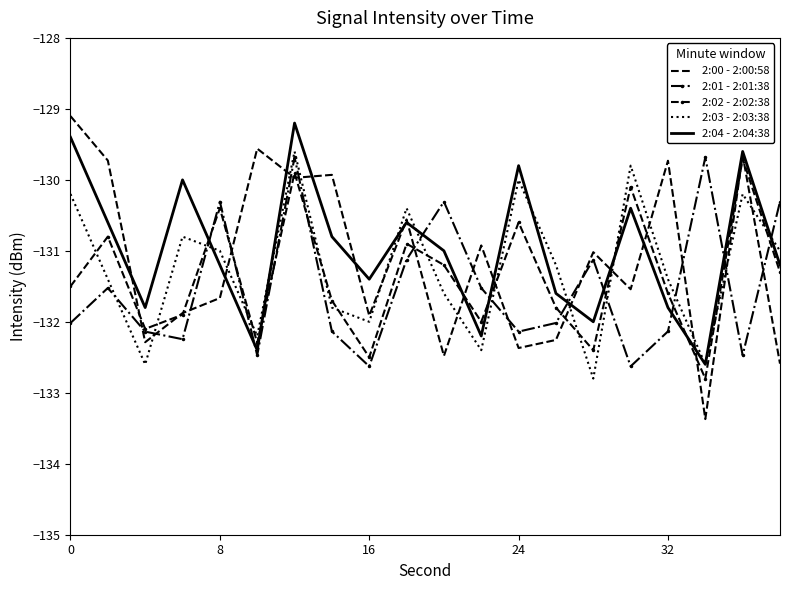

What is the highest value of the 2:03 - 2:03:38 series?

-129.6